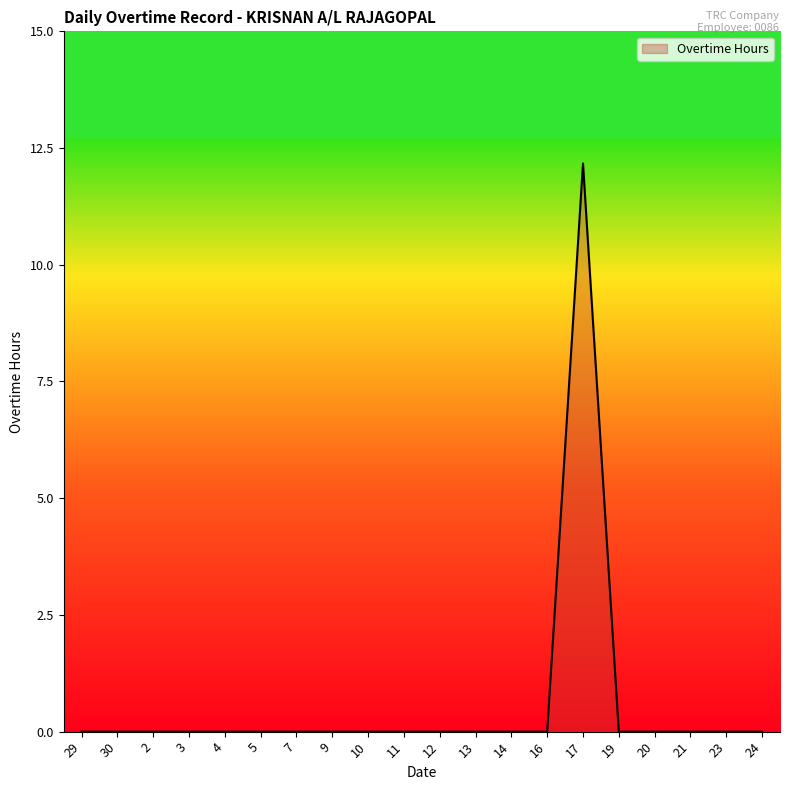

Reading left to right, extract all data points from this chart.

29=0.0	30=0.0	2=0.0	3=0.0	4=0.0	5=0.0	7=0.0	9=0.0	10=0.0	11=0.0	12=0.0	13=0.0	14=0.0	16=0.0	17=12.2	19=0.0	20=0.0	21=0.0	23=0.0	24=0.0